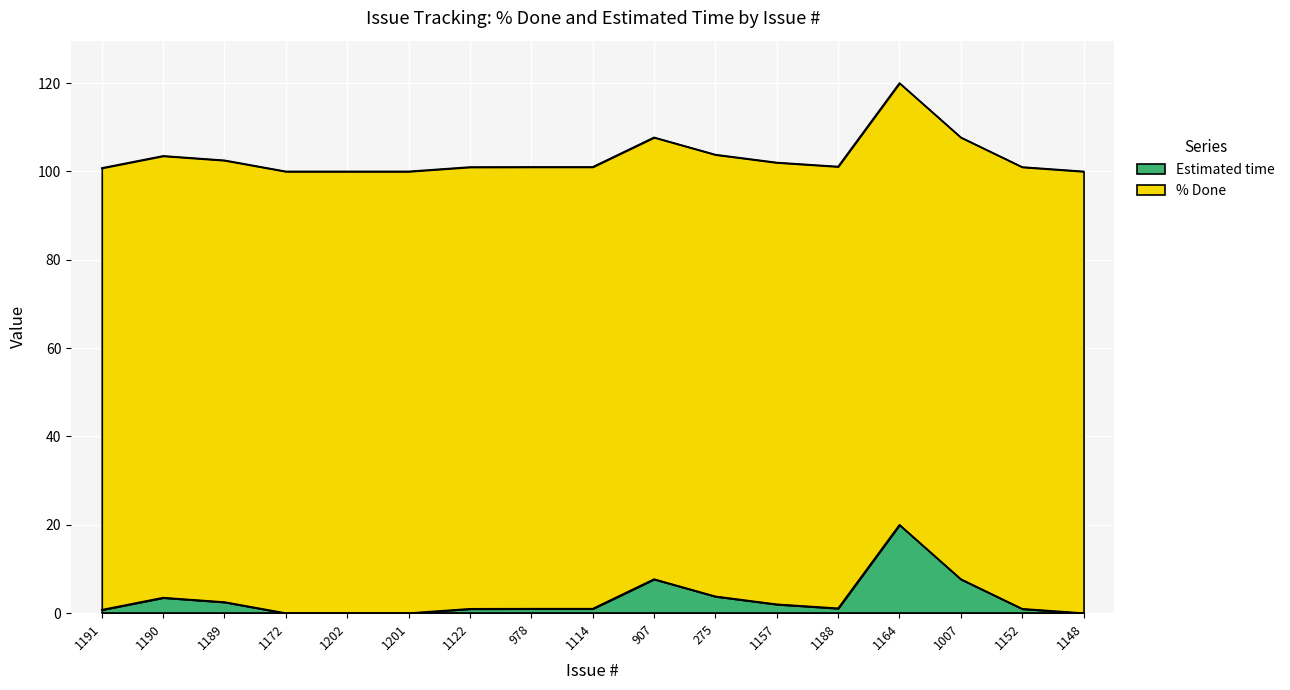

What is the approximate value at 1189?

102.5